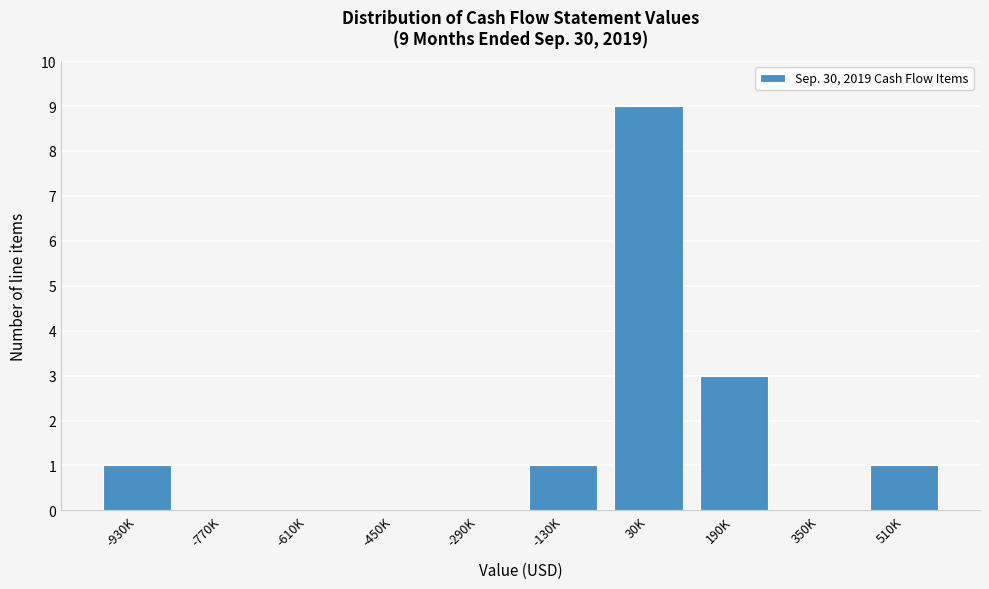

Reading left to right, extract all data points from this chart.

-930K=1	-770K=0	-610K=0	-450K=0	-290K=0	-130K=1	30K=9	190K=3	350K=0	510K=1